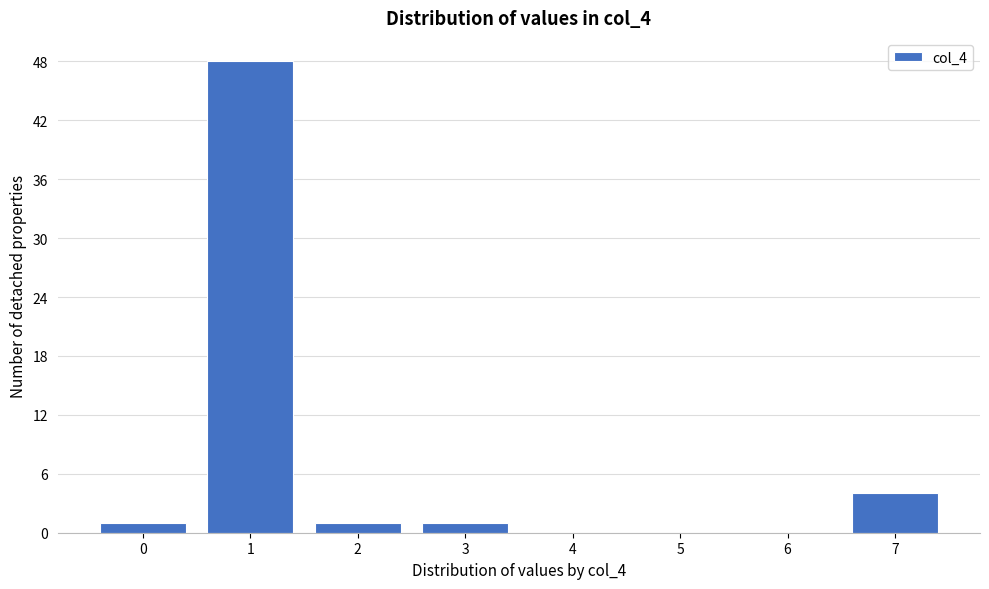

Reading left to right, transcribe this chart: for each bar, give the range it covers on the x-axis and its height. The values are not printed on the chart, so give them approximately, as read against the axis.

-0.5 to 0.5: 1
0.5 to 1.5: 48
1.5 to 2.5: 1
2.5 to 3.5: 1
3.5 to 4.5: 0
4.5 to 5.5: 0
5.5 to 6.5: 0
6.5 to 7.5: 4